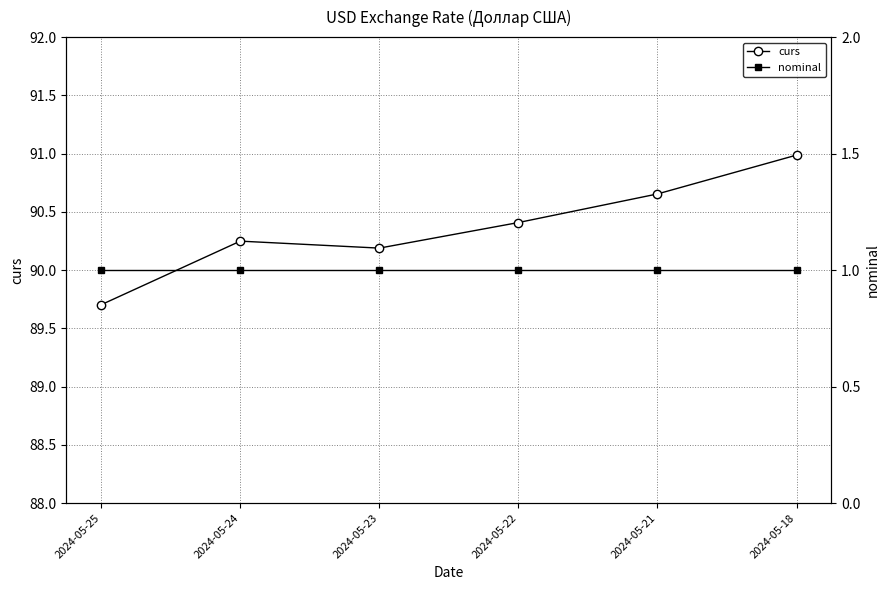

Does the chart have visible grid lines?

Yes